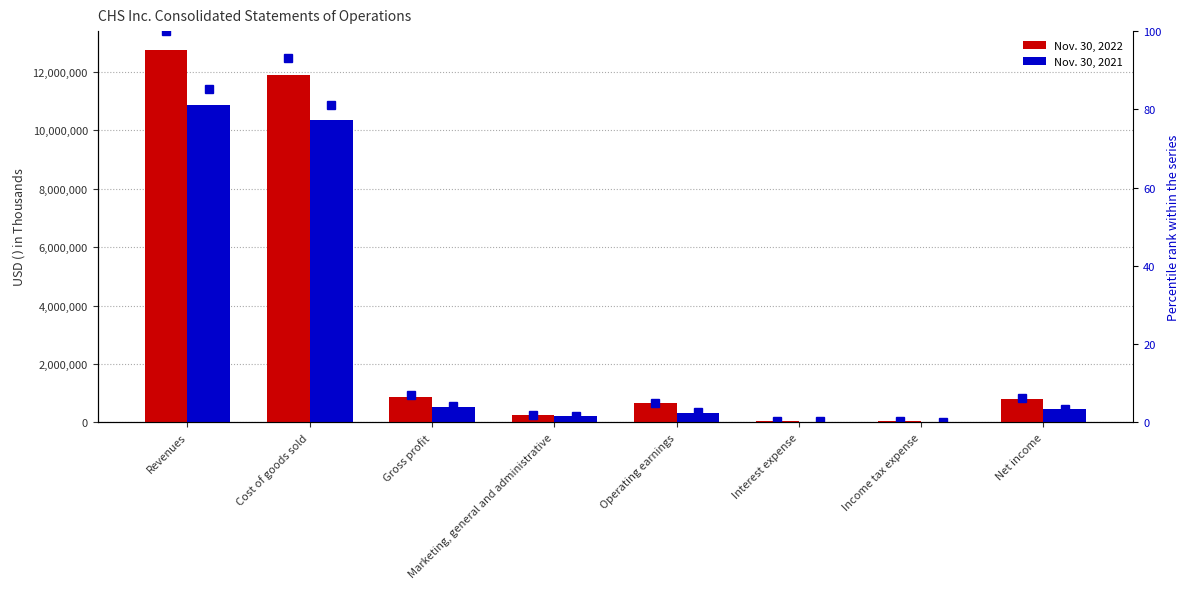

Which series has the largest total across all categories?

Nov. 30, 2022